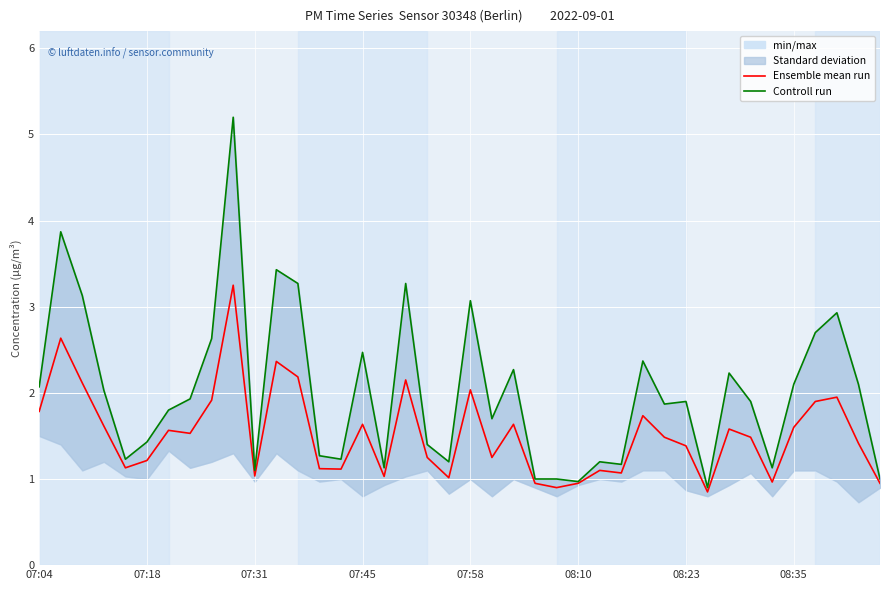

Which series has the widest spread of values?

Controll run